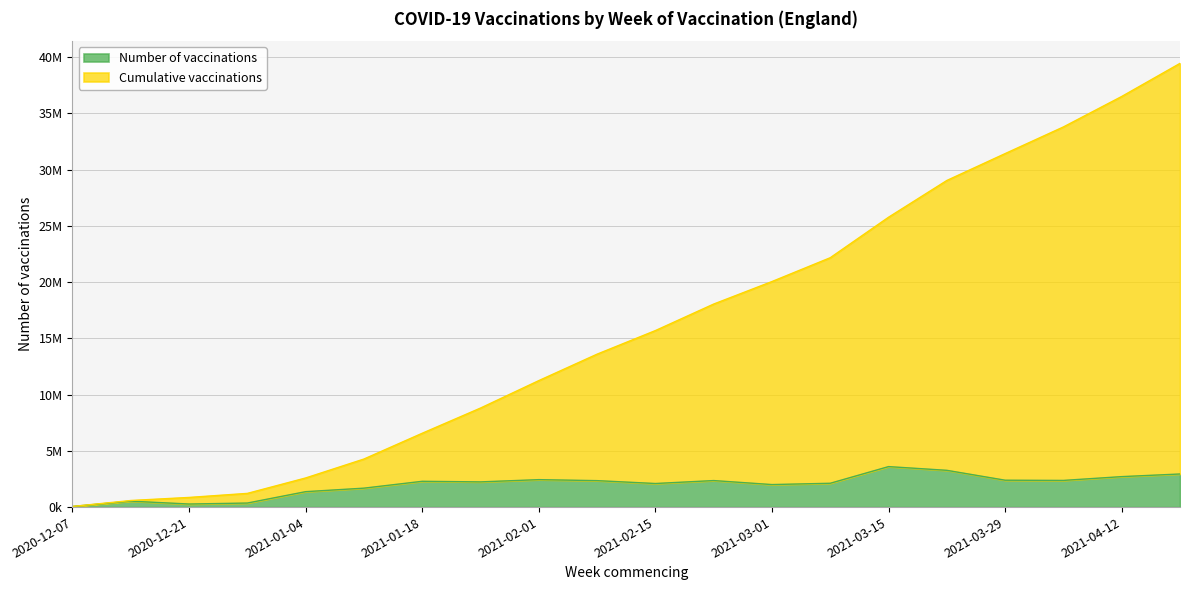

True or false: Cumulative vaccinations has more than 1 points higher than both neighbors.

False